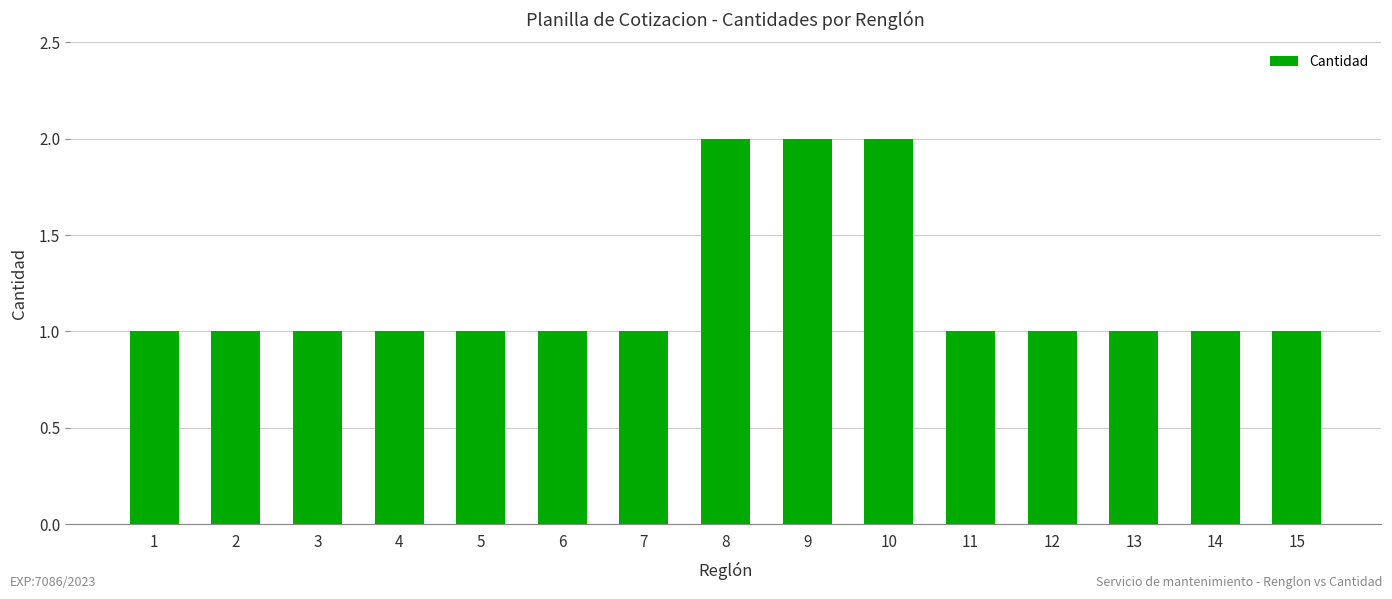

What is the sum of all values?

18